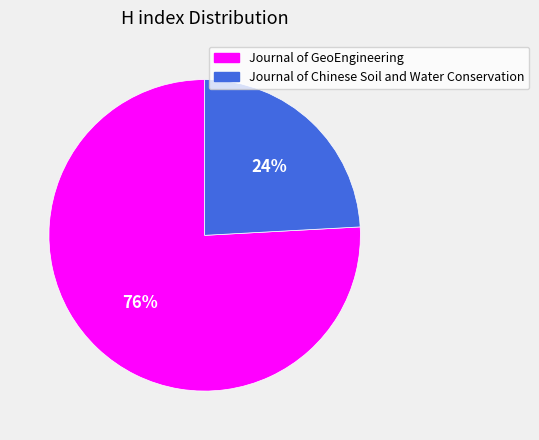

Do Journal of Chinese Soil and Water Conservation and Journal of GeoEngineering together represent more than half of the pie?

Yes